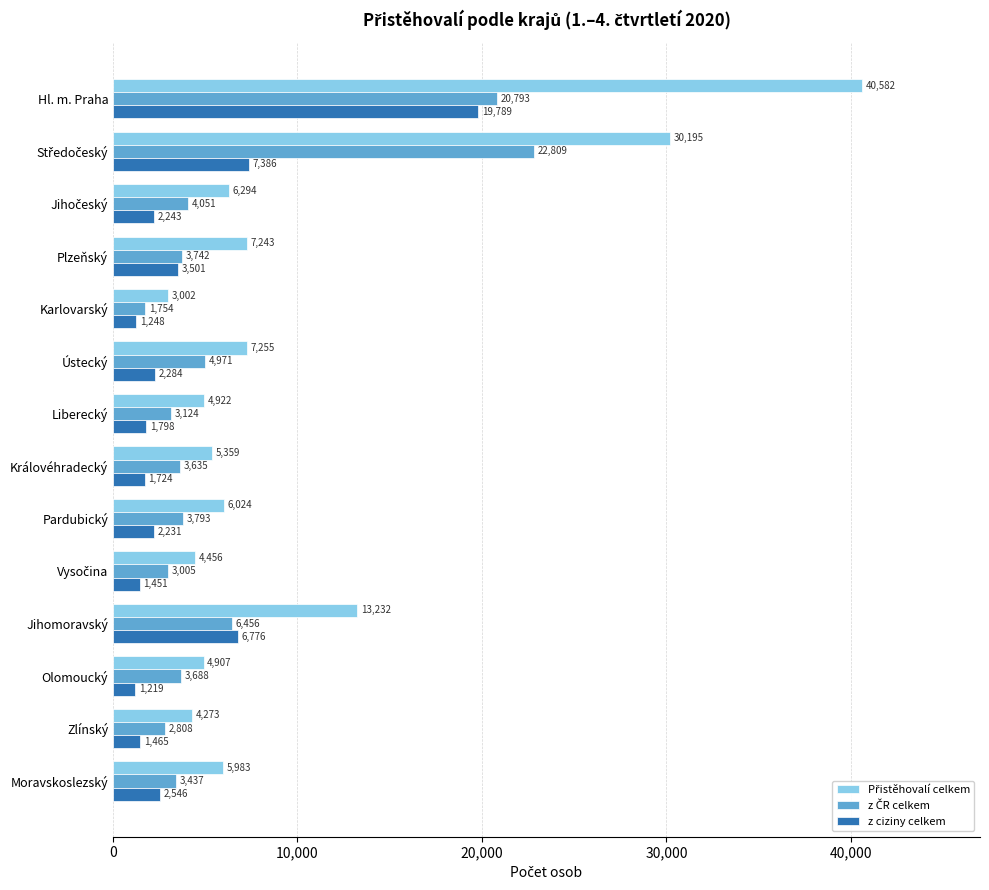

What is the sum of all z ciziny celkem values?

55661